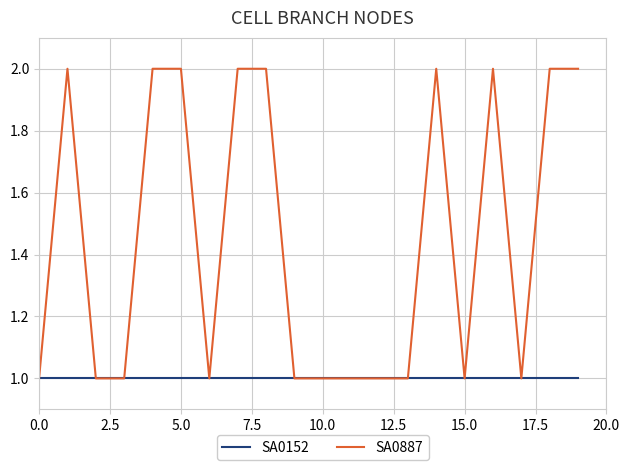

What are all the series names shown in the legend?

SA0152, SA0887